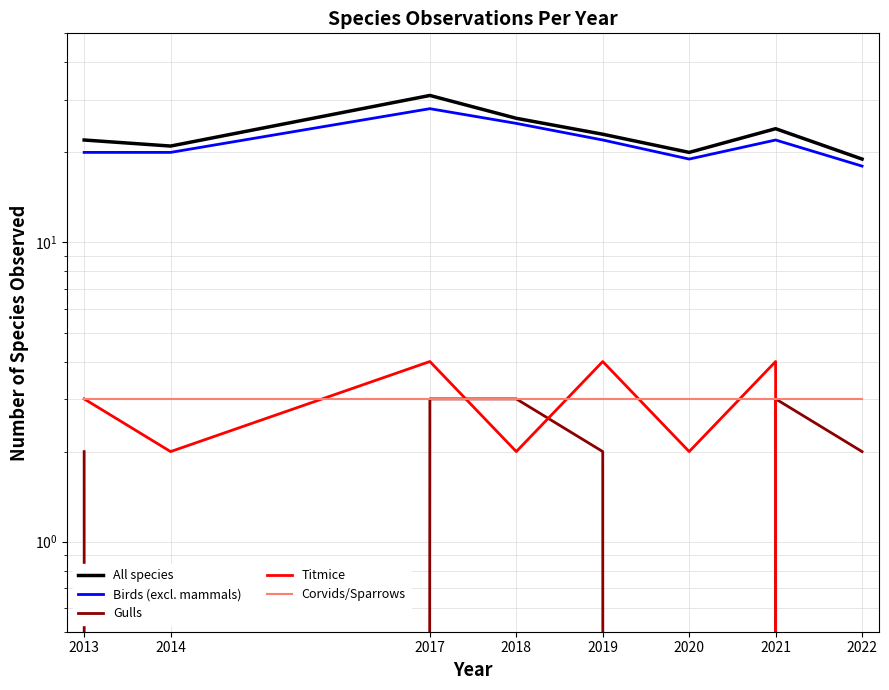

Which series has the largest total across all categories?

All species